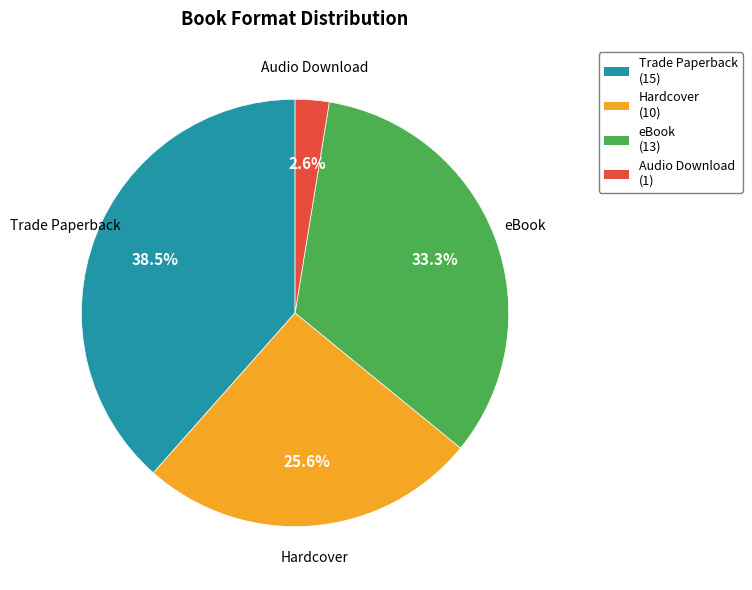

Which has a higher value, Hardcover or eBook?

eBook